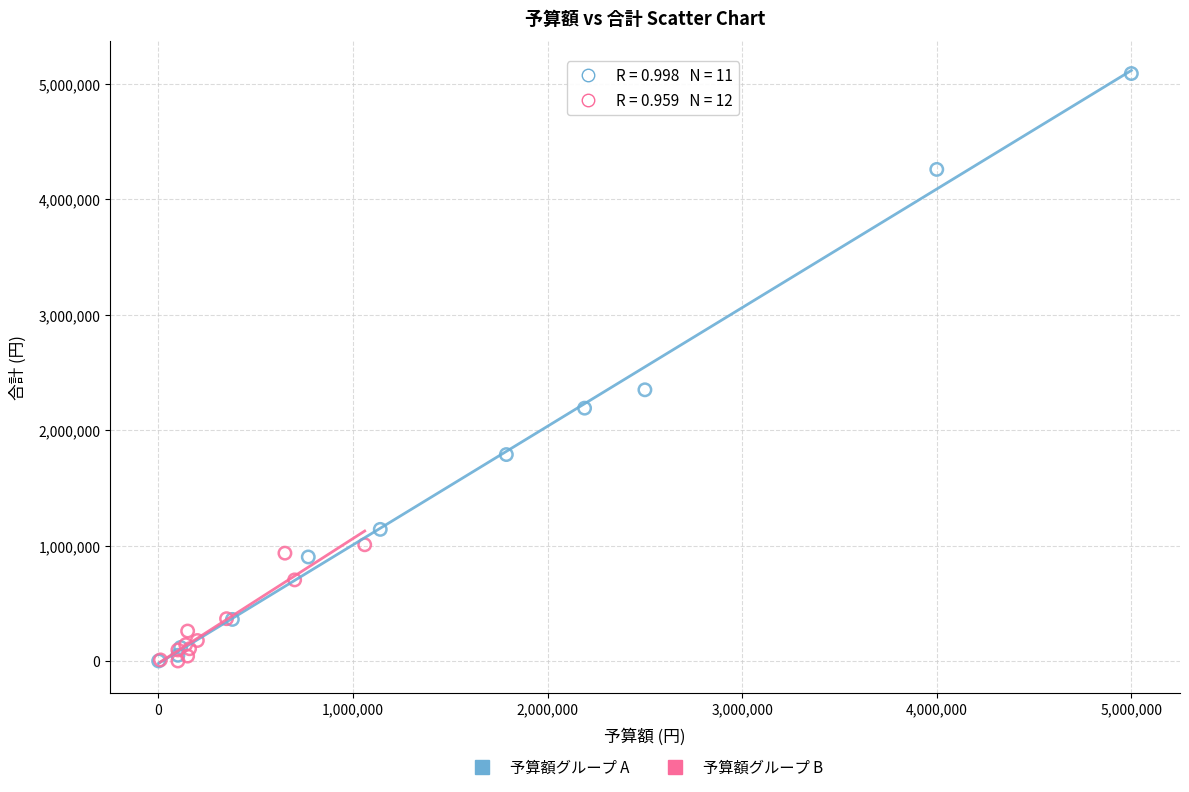

Which series reaches the maximum Y coordinate?

予算額グループ A